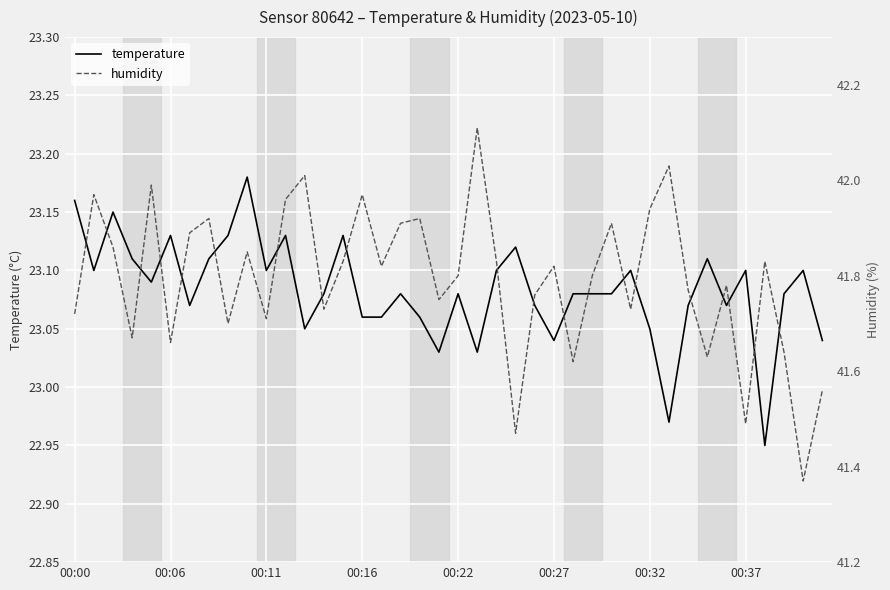

Is the value of humidity at 30 greater than the value of temperature at 34?

Yes